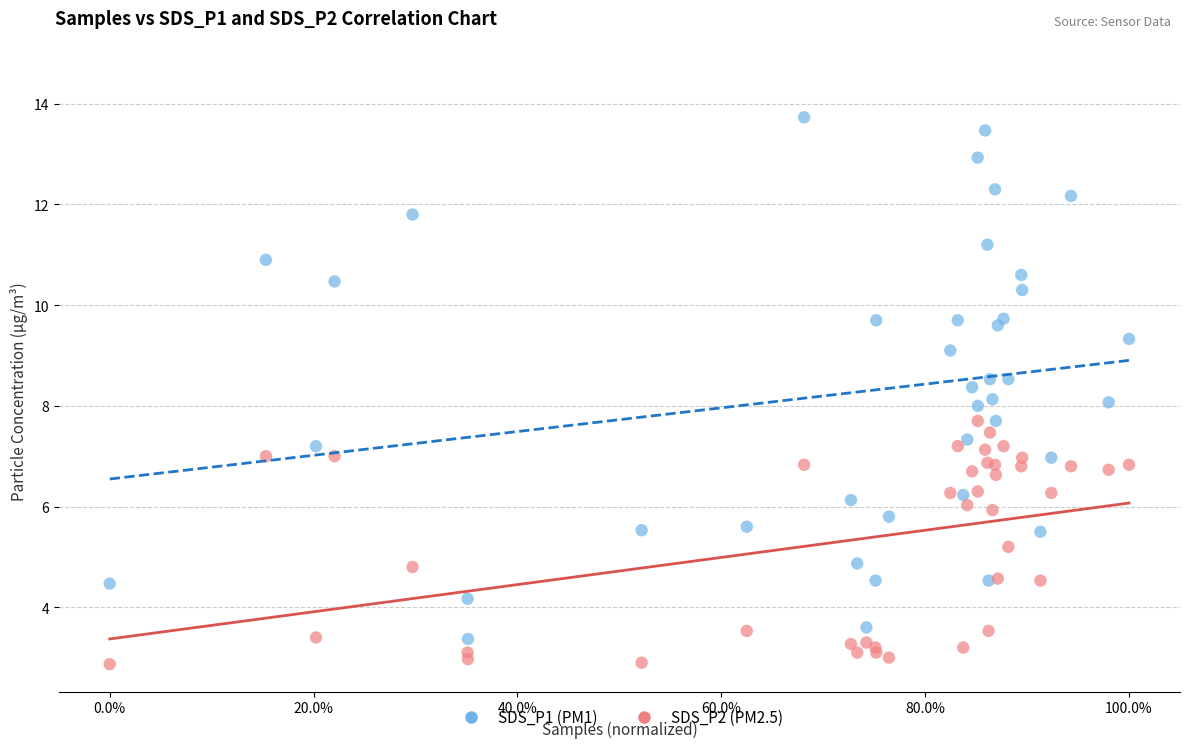

What are all the series names shown in the legend?

SDS_P1 (PM1), SDS_P2 (PM2.5)